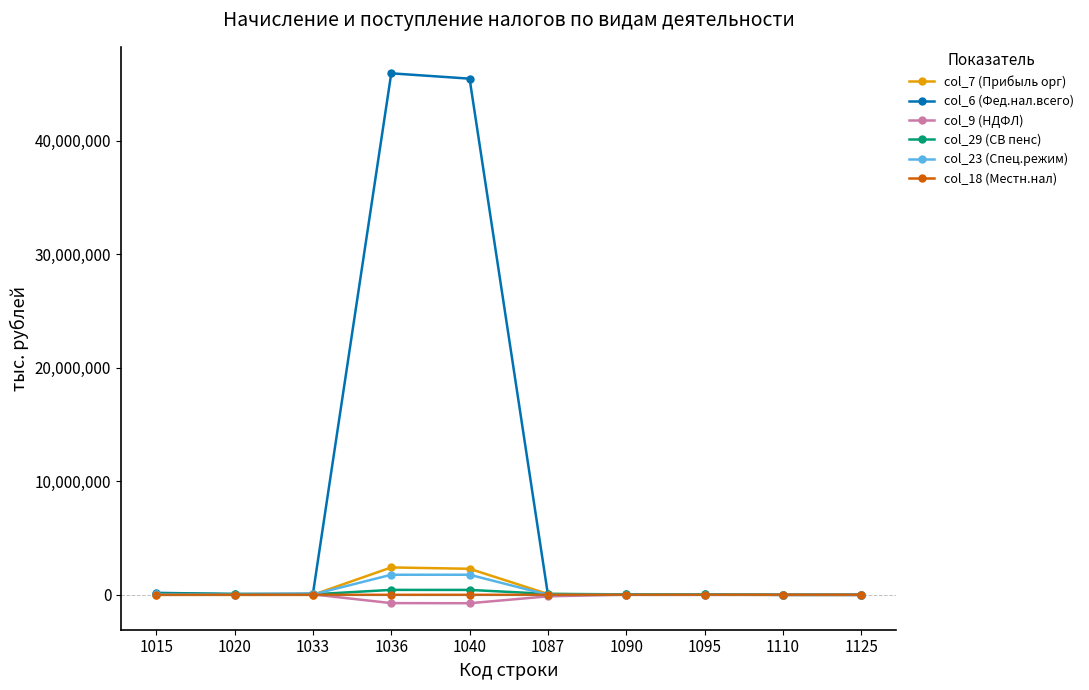

Which series ends up on top after the final intersection of col_9 (НДФЛ) and col_18 (Местн.нал)?

col_9 (НДФЛ)